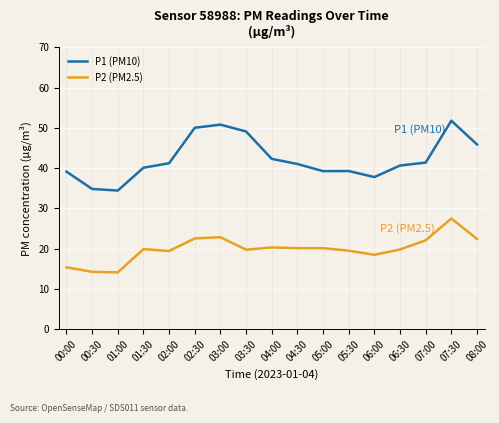

How many values in the P2 (PM2.5) series are below 19?

4